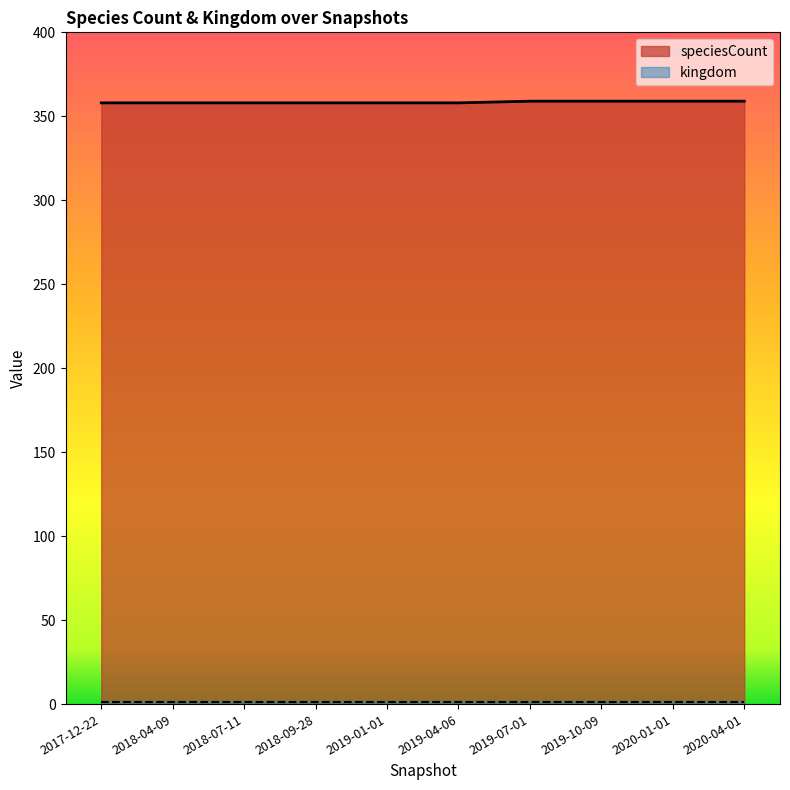

How many values are between 358 and 359?

10